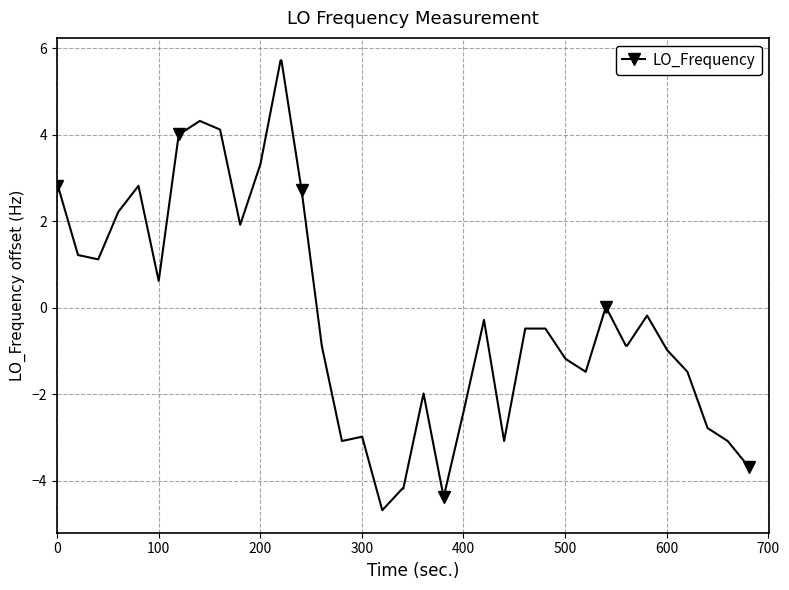

What is the maximum value shown in the chart?

5.7